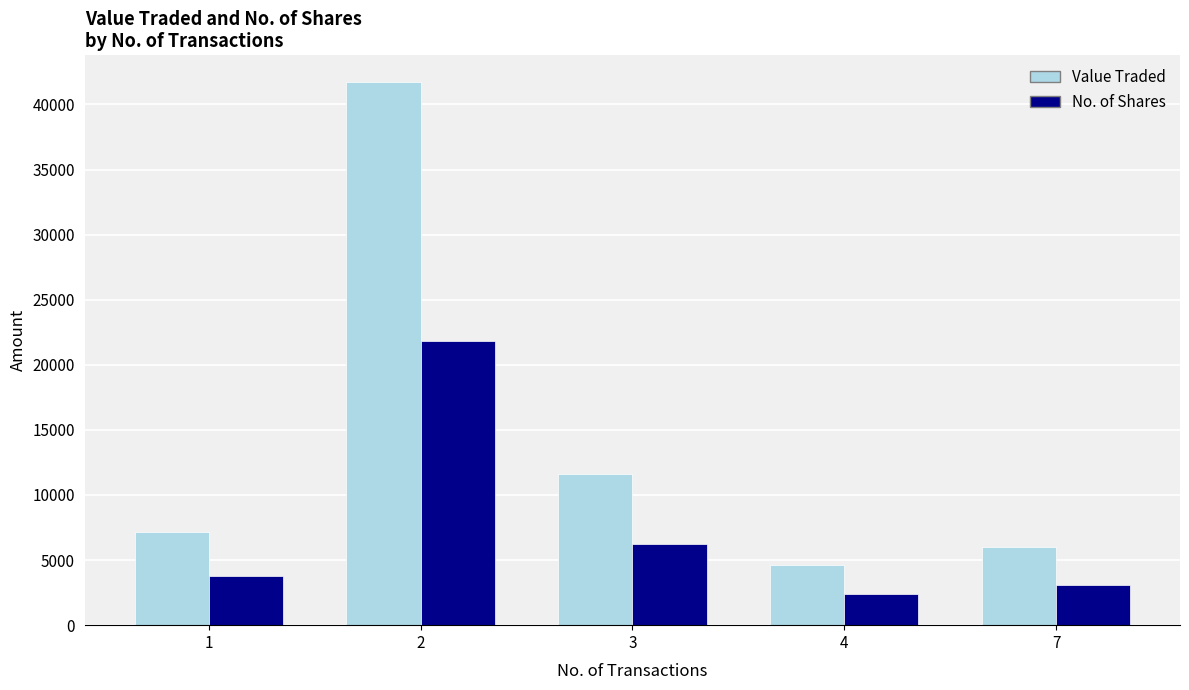

What is the minimum value for No. of Shares?

2403